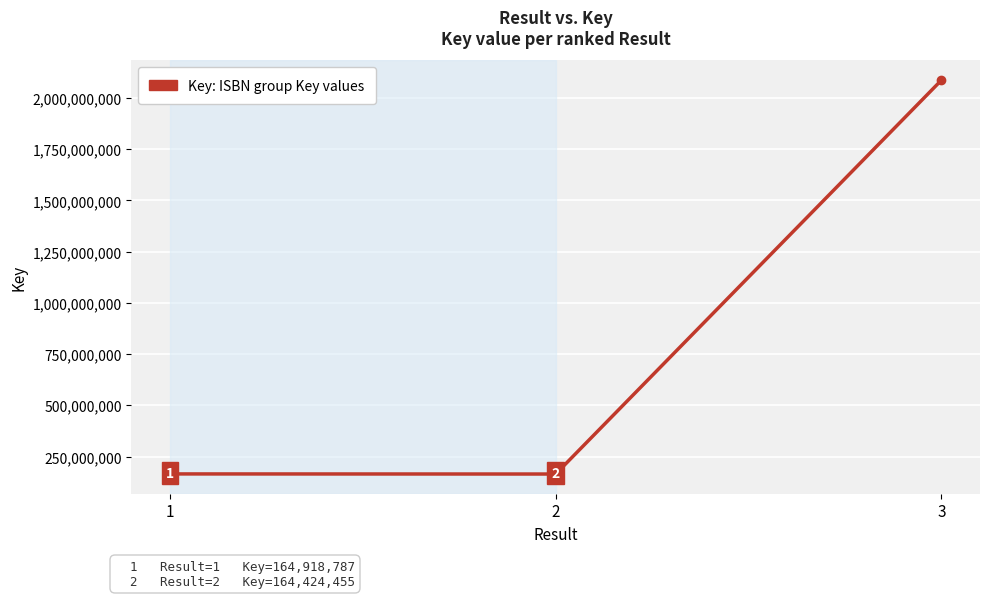

List the labels in order of value, largest first.

3, 1, 2